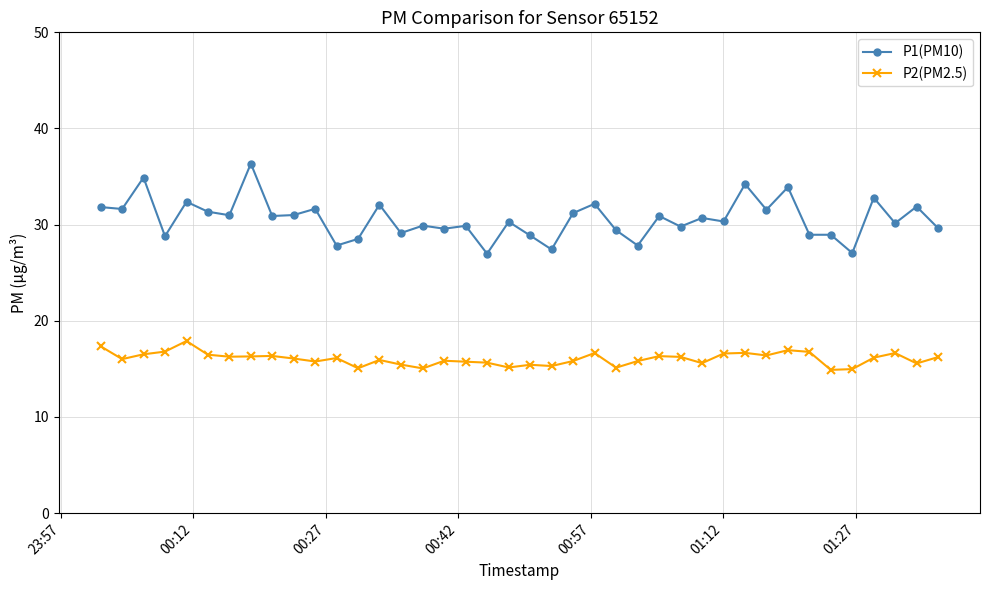

True or false: P2(PM2.5) and P1(PM10) cross at least once.

False